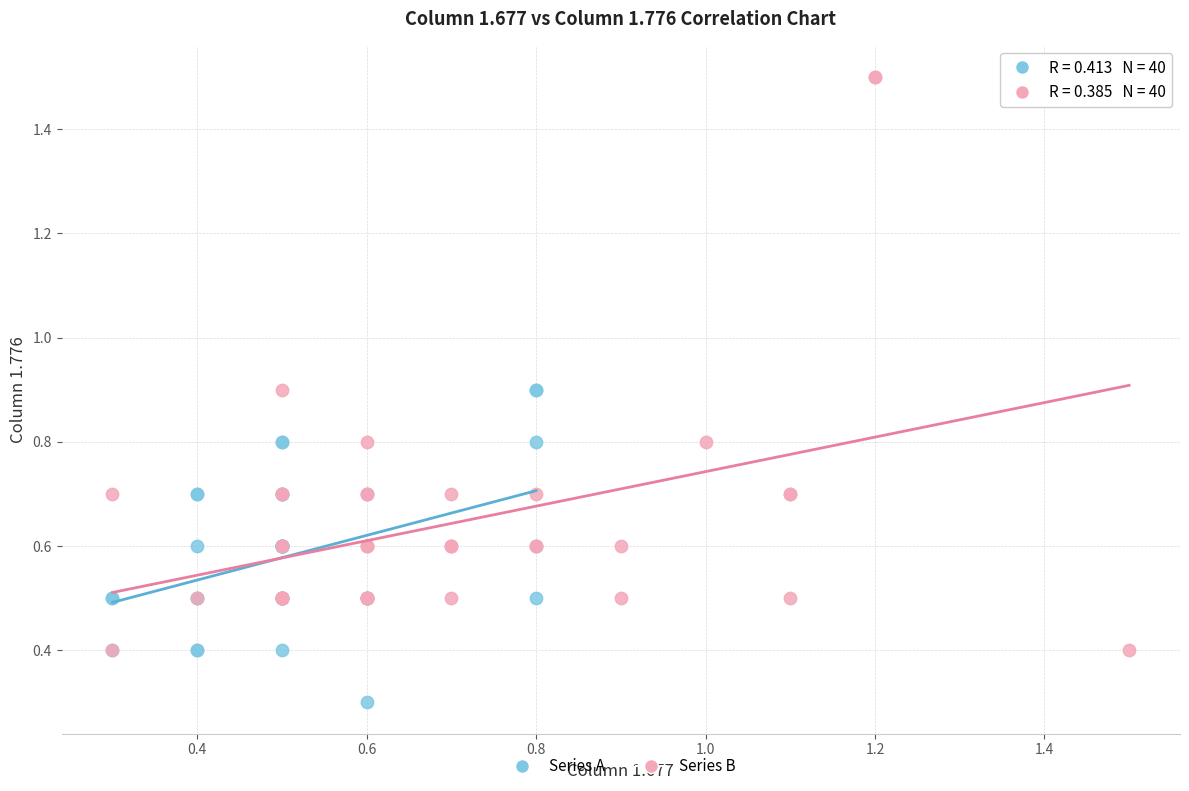

Which series contains the highest Y value?

Series B